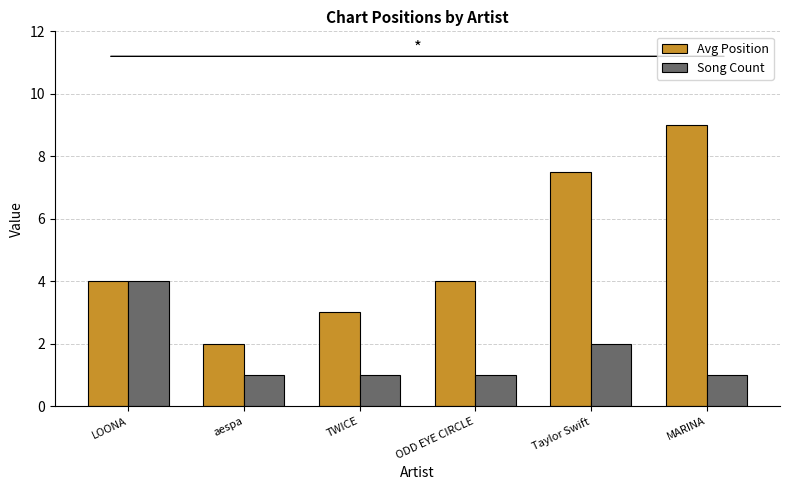

Rank the series by their average value, from lowest to highest.

Song Count, Avg Position